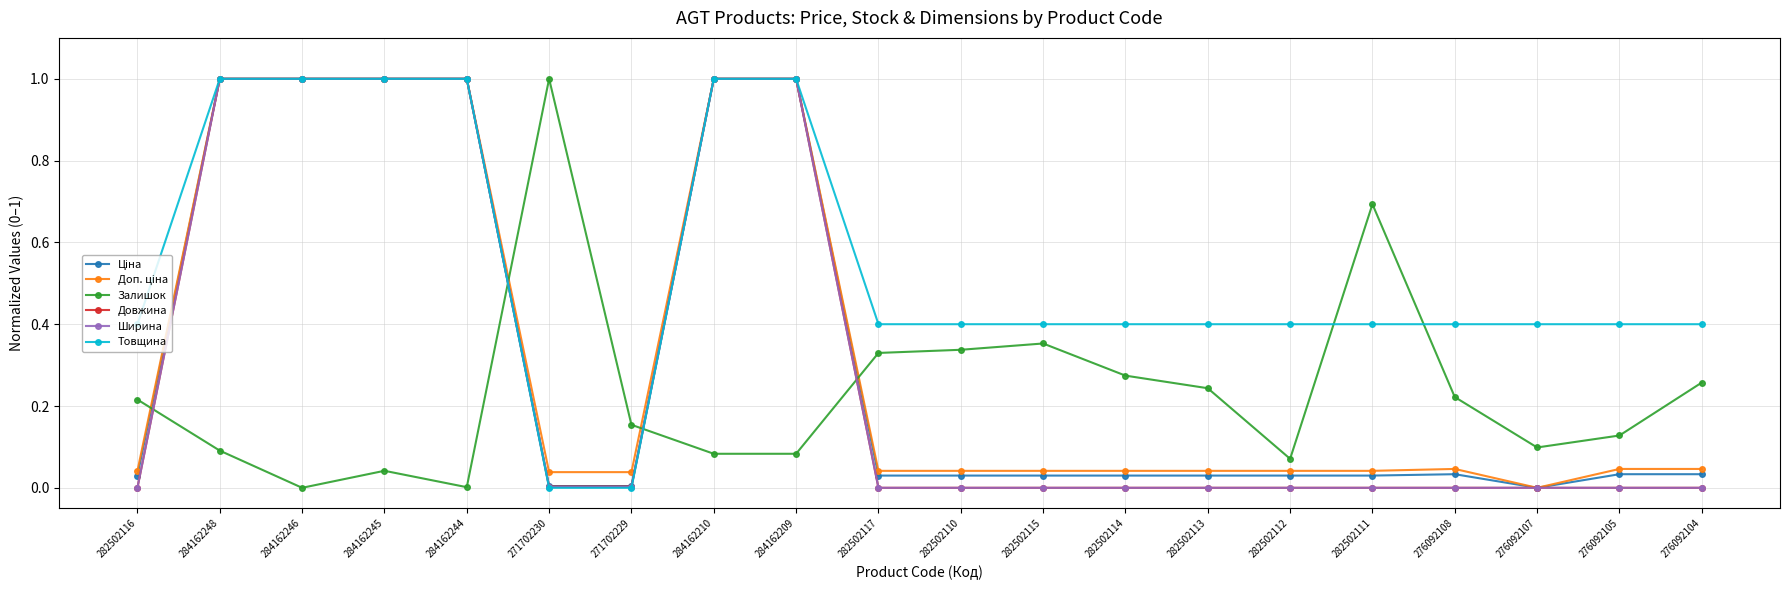

What is the total value across all series at 282502117?

0.8